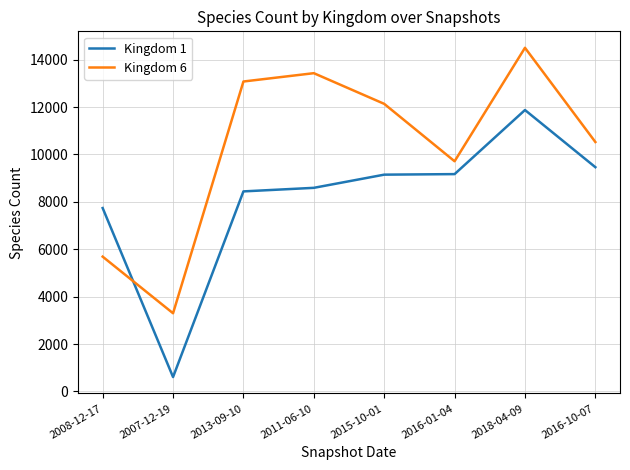

The Kingdom 1 series shows 8592 at 2011-06-10. True or false?

True